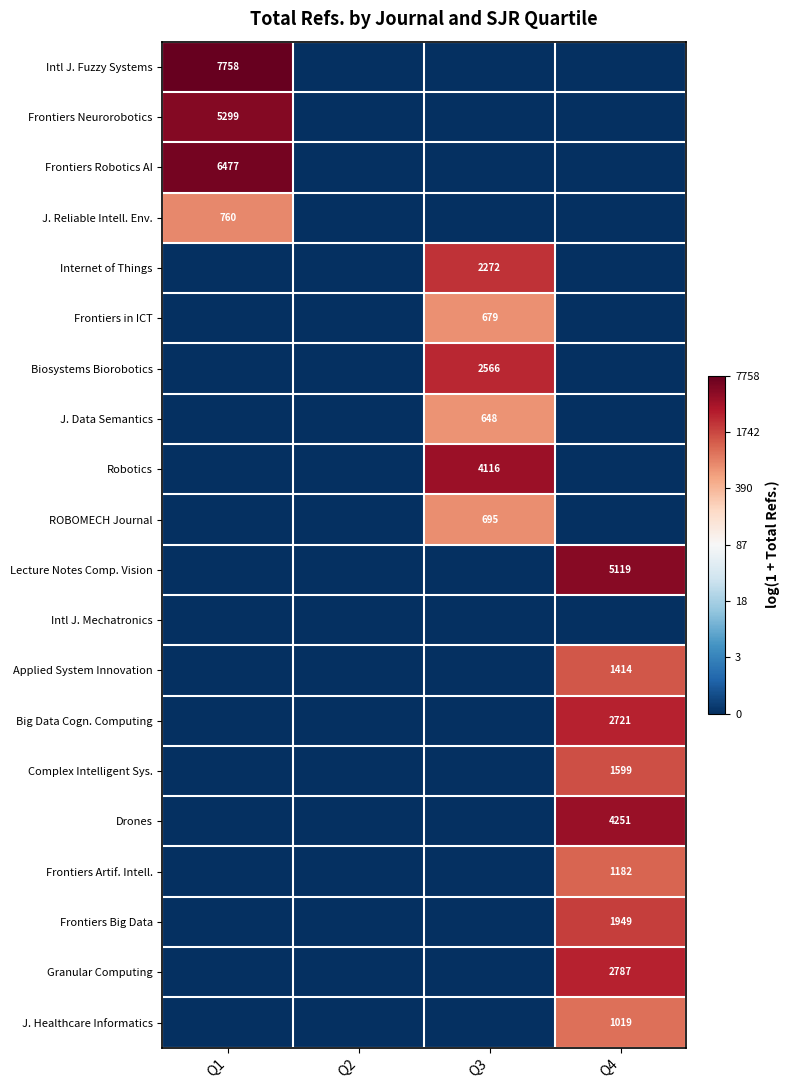

The Frontiers Neurorobotics series shows 7108 at Q1. True or false?

False